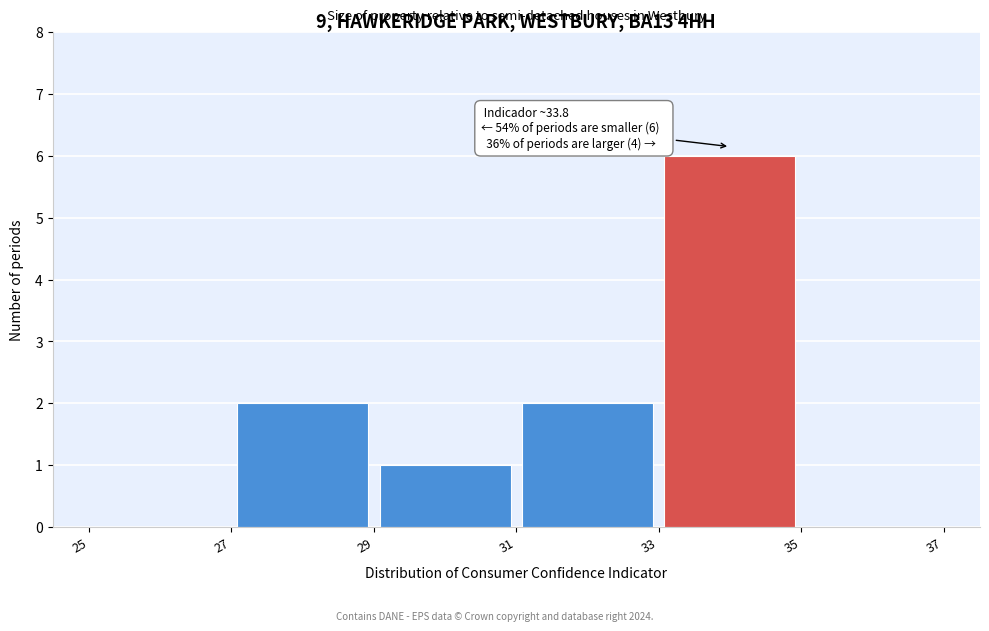

Which range on the x-axis has the tallest bar?

33 to 35